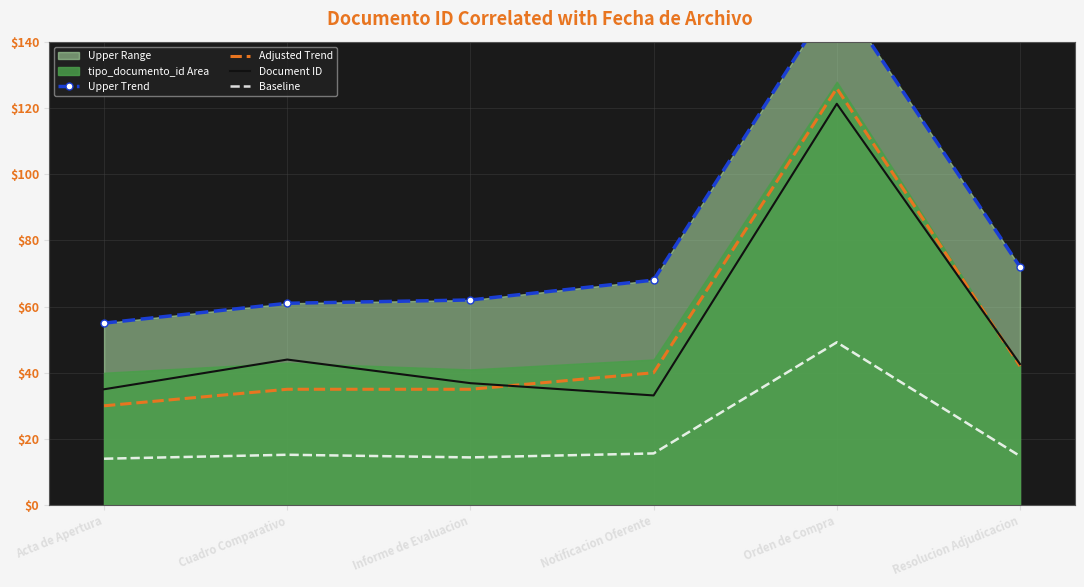

At which category does Document ID reach its first local valley?

Notificacion Oferente